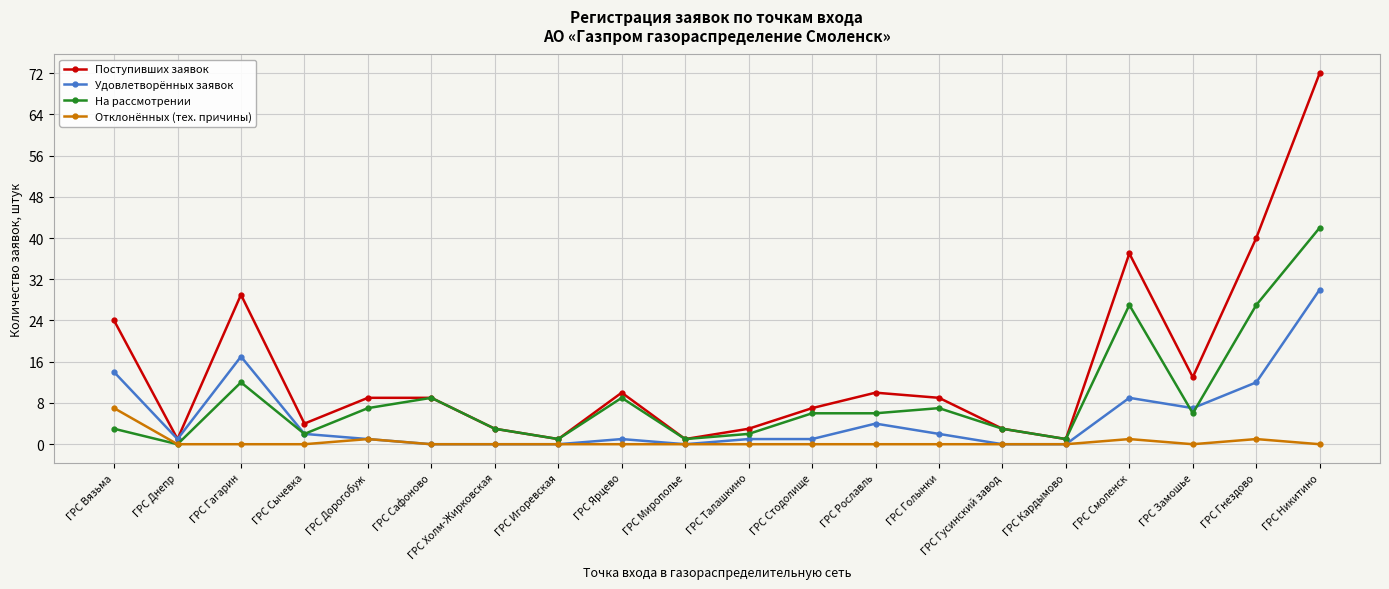

List the series in order of their overall mean, highest first.

Поступивших заявок, На рассмотрении, Удовлетворённых заявок, Отклонённых (тех. причины)